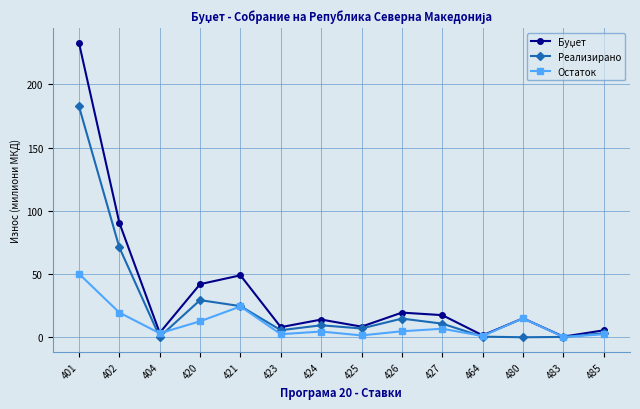

What is the maximum value shown in the chart?

232.9